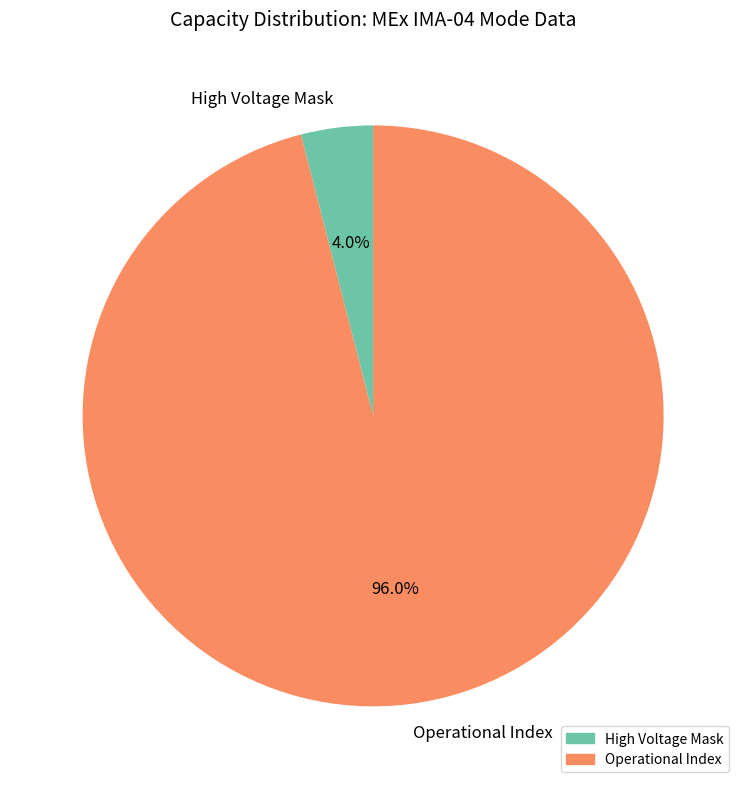

Which slice is the smallest?

High Voltage Mask